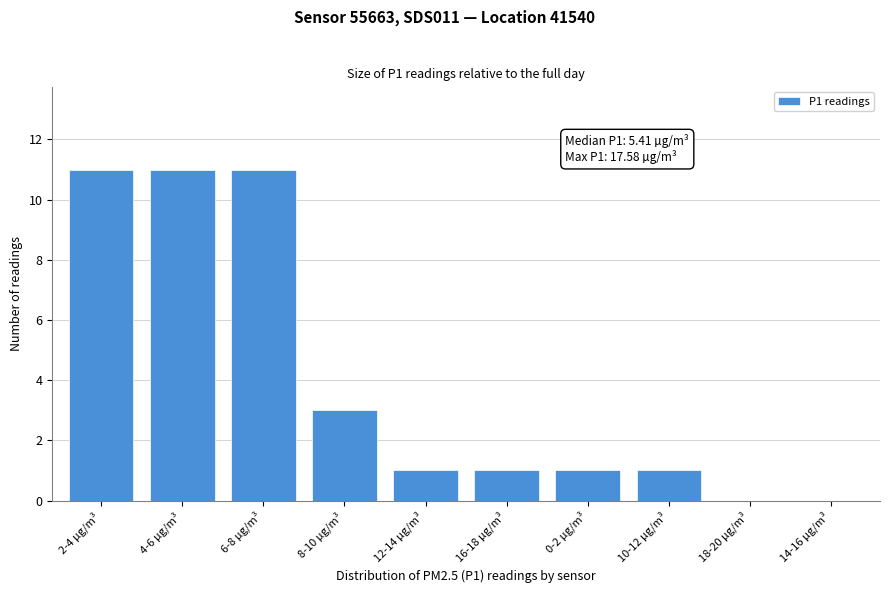

Reading left to right, transcribe all the data shown in this chart.

2-4 µg/m³=11	4-6 µg/m³=11	6-8 µg/m³=11	8-10 µg/m³=3	12-14 µg/m³=1	16-18 µg/m³=1	0-2 µg/m³=1	10-12 µg/m³=1	18-20 µg/m³=0	14-16 µg/m³=0